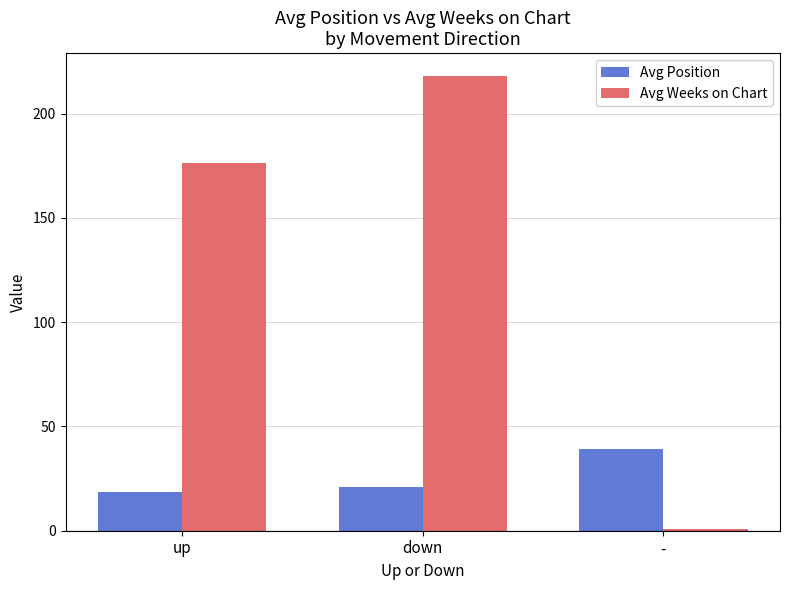

What is the average value of the Avg Position series?

26.2